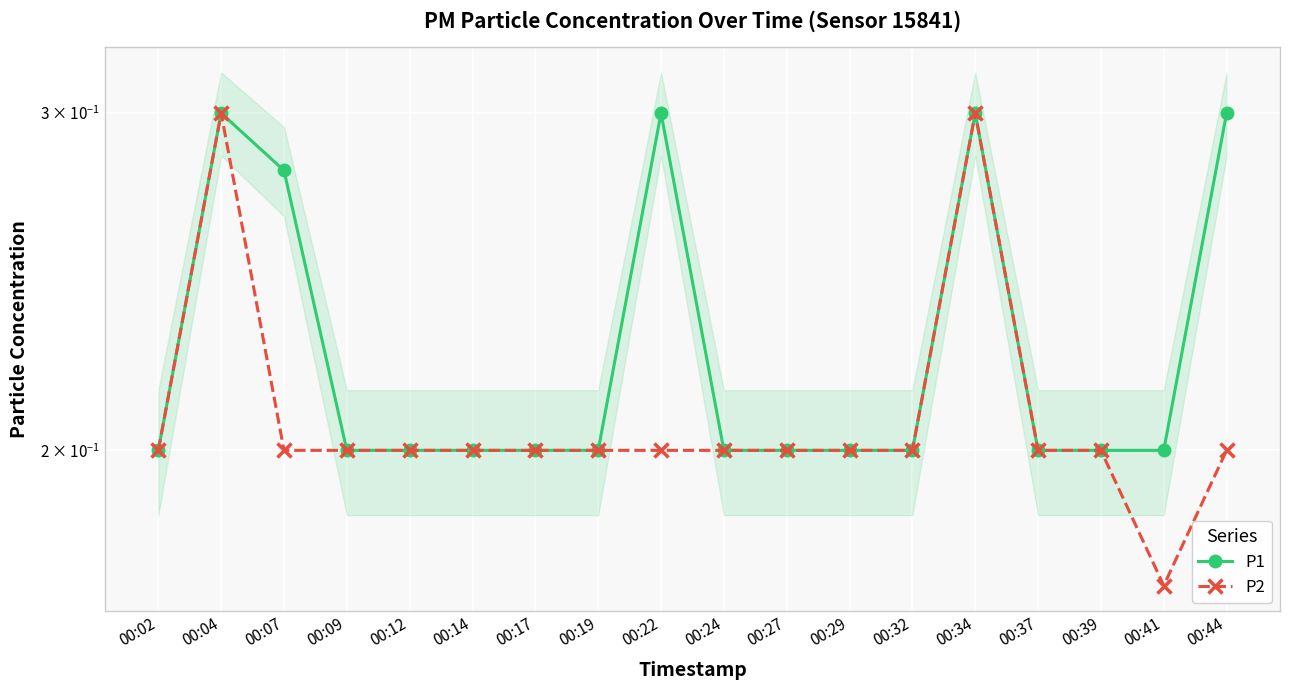

Which has a higher value, 00:04 or 00:09?

00:04